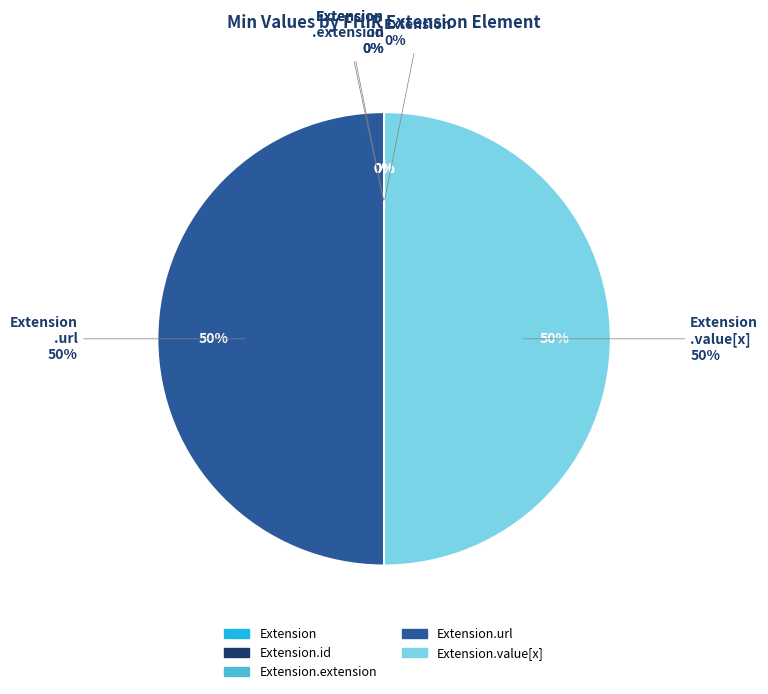

True or false: Extension.extension accounts for 15% of the total.

False